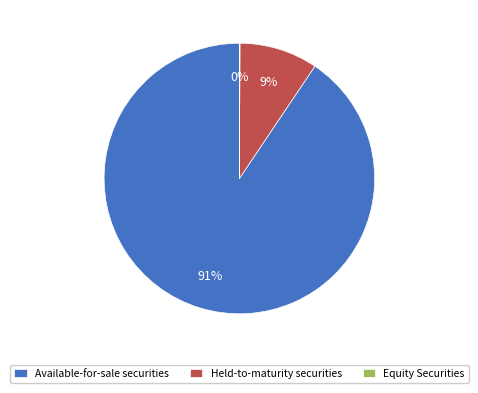

The Held-to-maturity securities slice represents 9% of the pie. True or false?

True